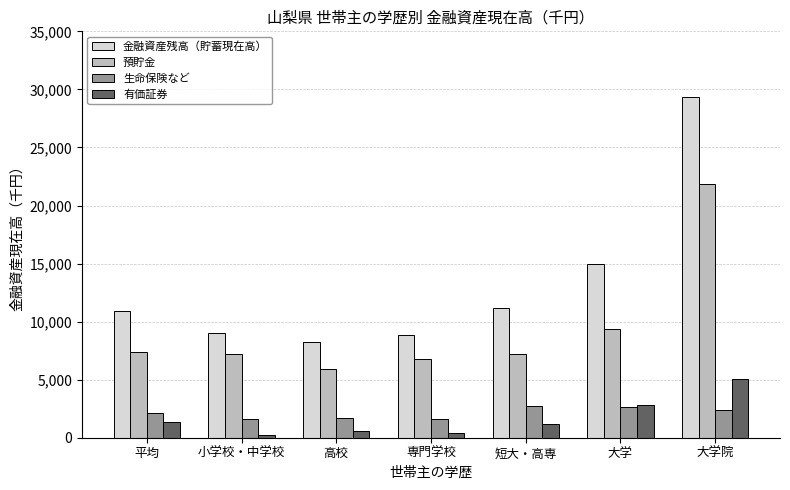

The 預貯金 series shows 10032 at 大学院. True or false?

False